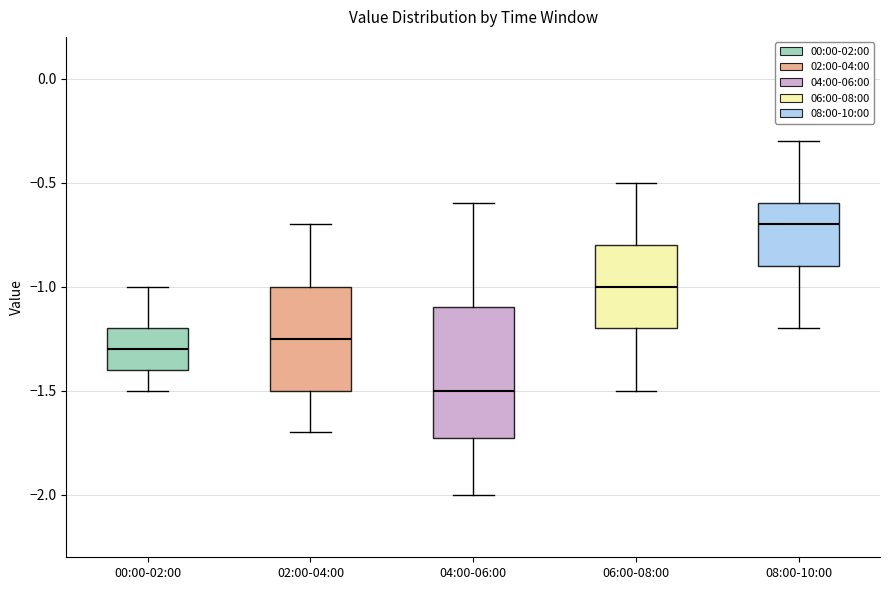

Reading left to right, read every box against the y-axis: the position of its median line, the range the box covers, and the ends of its whiskers. The values are not printed on the chart, so give them approximately, as read against the axis.

00:00-02:00: median -1.30, box -1.40 to -1.20, whiskers -1.50 to -1.00
02:00-04:00: median -1.25, box -1.50 to -1.00, whiskers -1.70 to -0.70
04:00-06:00: median -1.50, box -1.70 to -1.10, whiskers -2.00 to -0.60
06:00-08:00: median -1.00, box -1.20 to -0.80, whiskers -1.50 to -0.50
08:00-10:00: median -0.70, box -0.90 to -0.60, whiskers -1.20 to -0.30